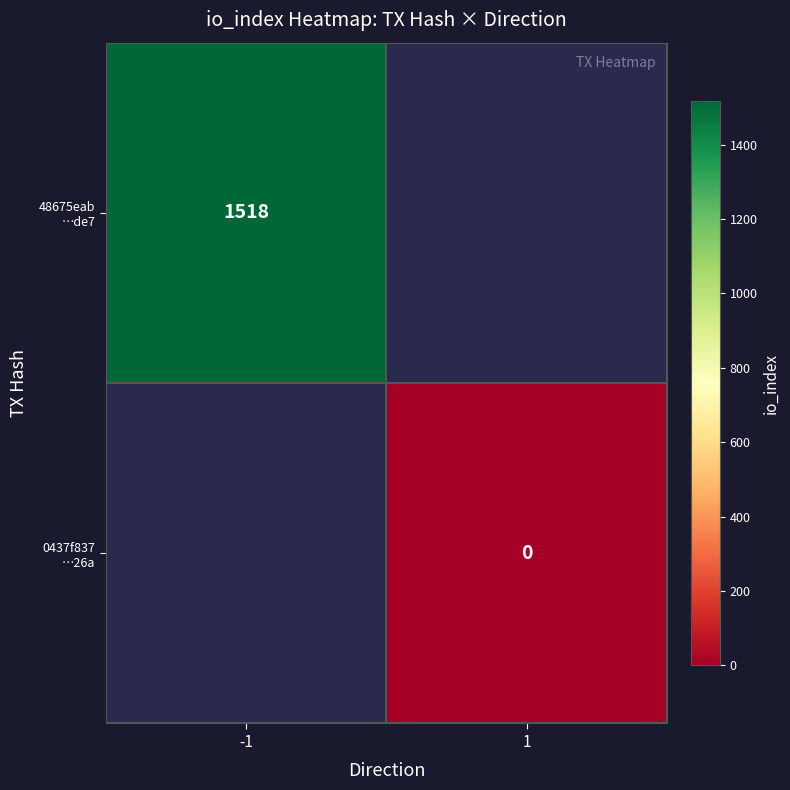

Rank the categories by 48675eab …de7 value from highest to lowest.

-1, 1